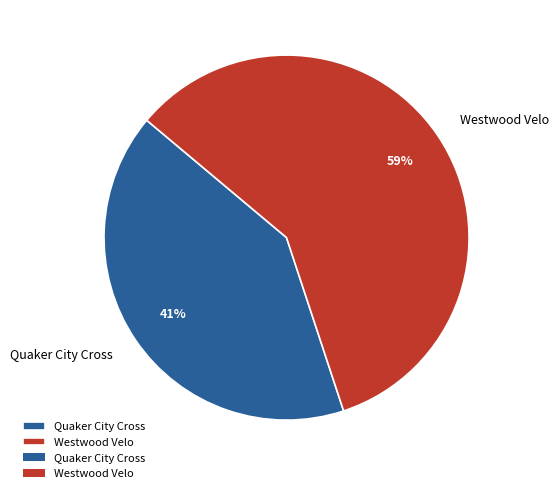

To the nearest percent, what is the difference between the largest and smallest slice percentages?

18%